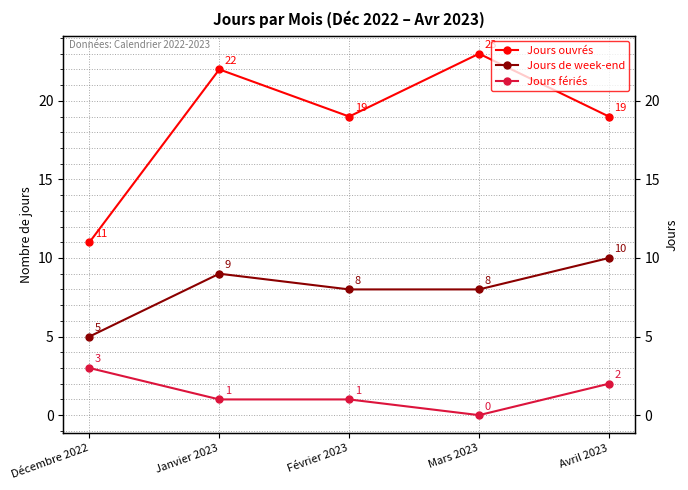

Reading left to right, extract all data points from this chart.

Jours ouvrés: Décembre 2022=11	Janvier 2023=22	Février 2023=19	Mars 2023=23	Avril 2023=19
Jours de week-end: Décembre 2022=5	Janvier 2023=9	Février 2023=8	Mars 2023=8	Avril 2023=10
Jours fériés: Décembre 2022=3	Janvier 2023=1	Février 2023=1	Mars 2023=0	Avril 2023=2